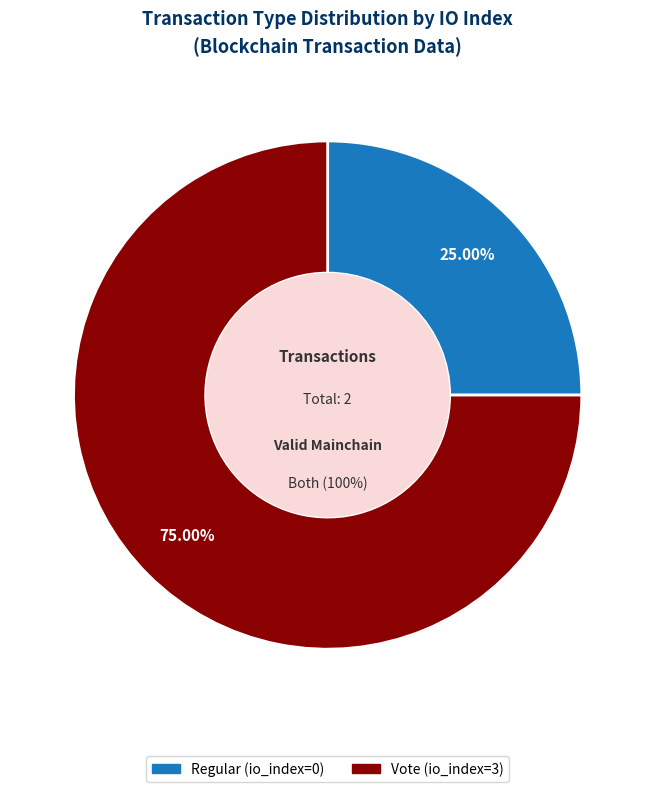

Rank the categories by value from highest to lowest.

Vote (io_index=3), Regular (io_index=0)